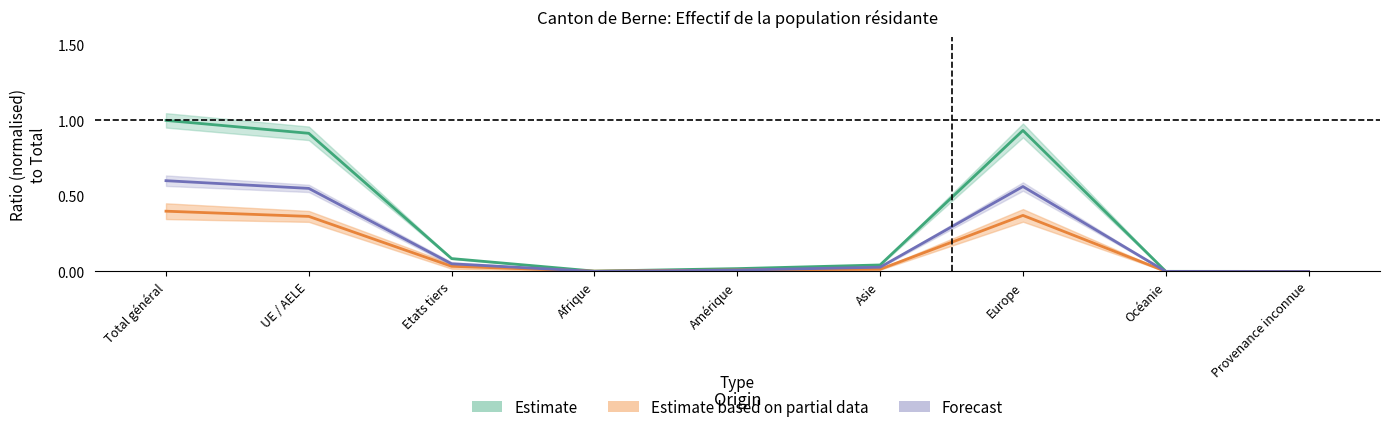

At which category is the sum across all series the highest?

Total général